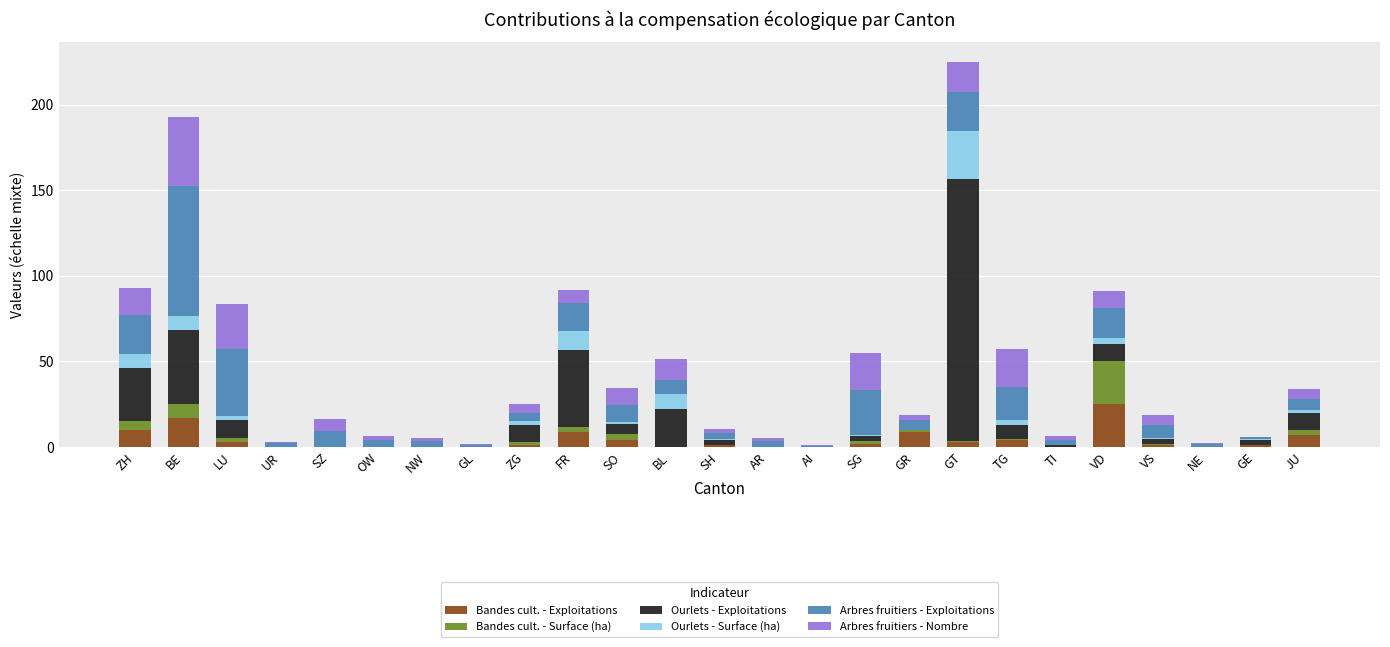

At which category is the sum across all series the highest?

GT